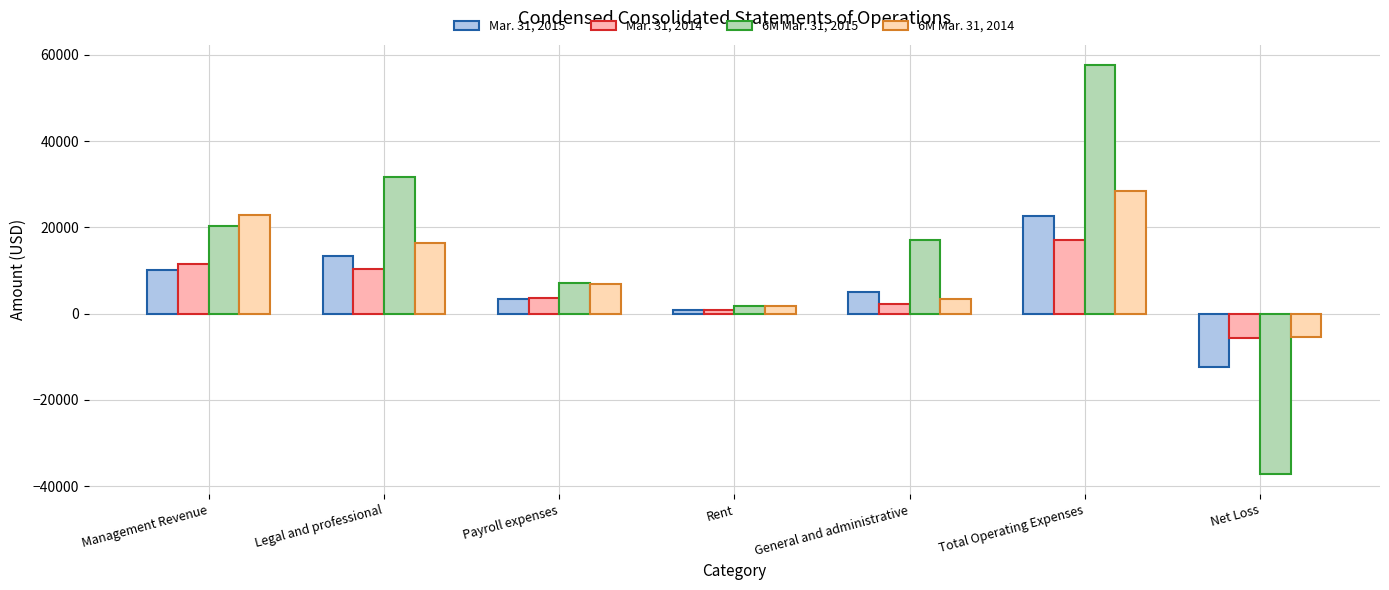

Which category has the lowest value across all series?

Net Loss